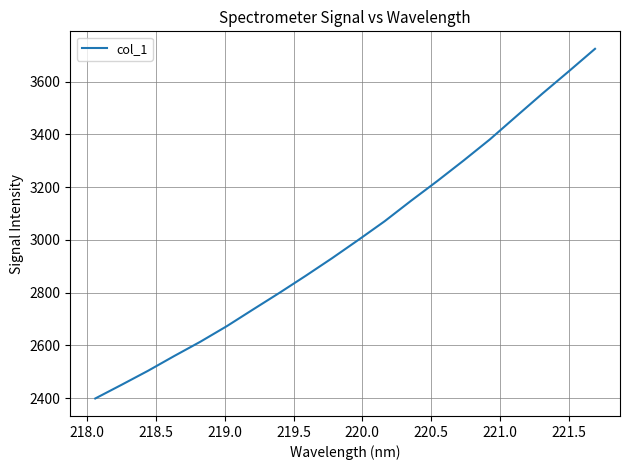

What is the smallest value displayed?

2398.4